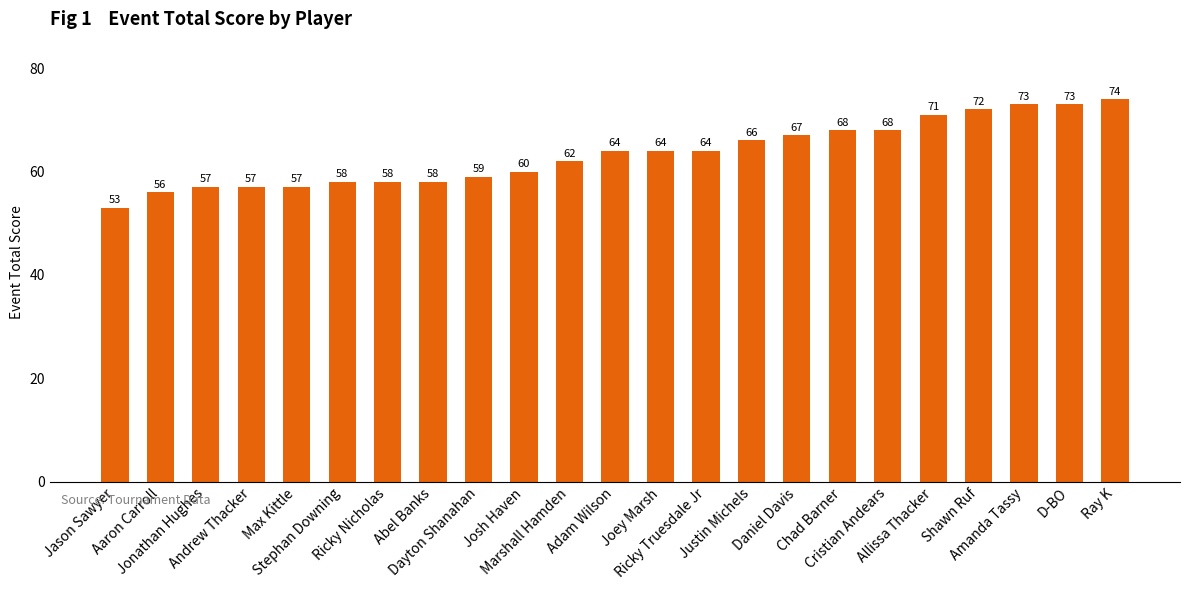

What is the greatest value displayed?

74